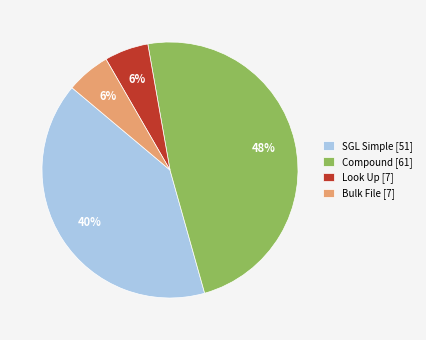

Is there a majority slice in this chart?

No